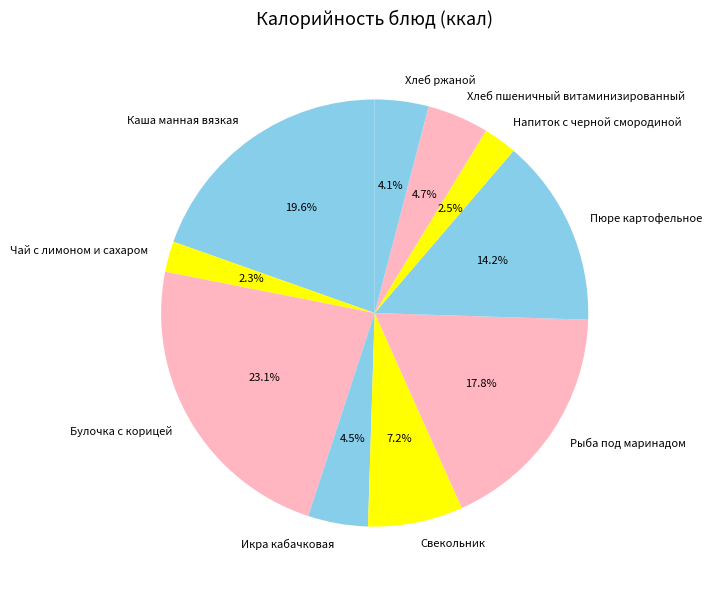

To the nearest percent, what is the average slice percentage?

10%